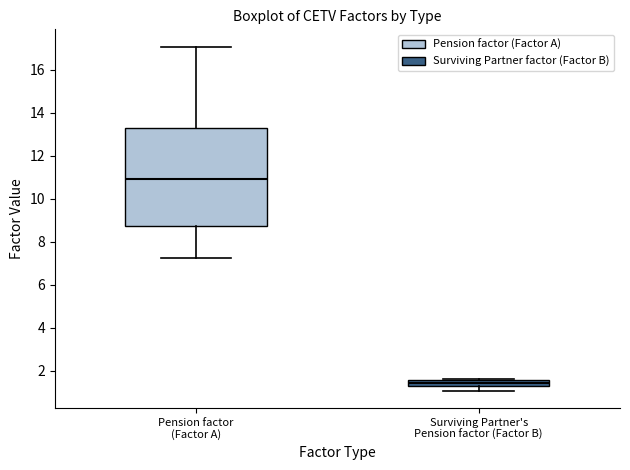

Which box has the highest median line?

Pension factor (Factor A)